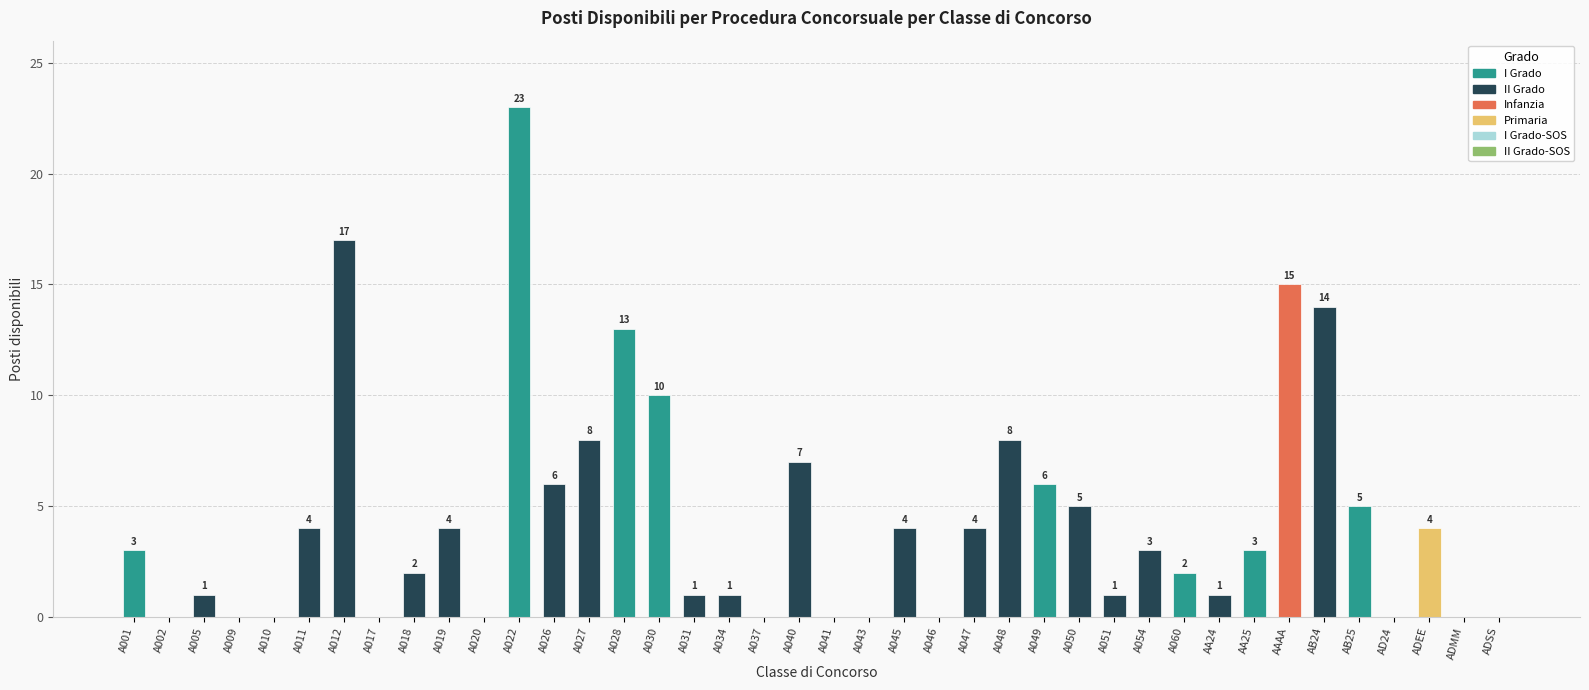

What is the sum of all values?

175